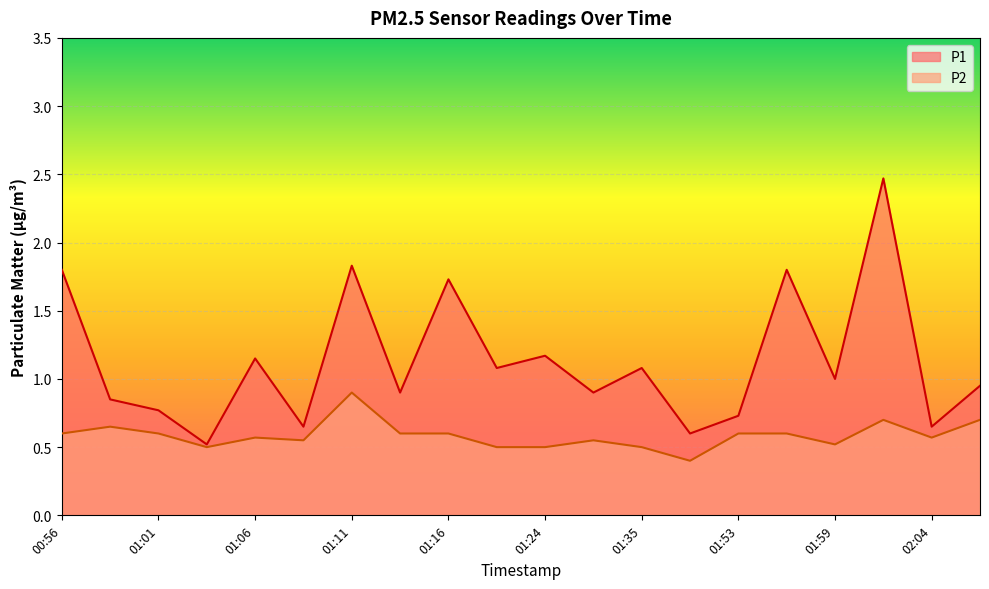

True or false: P2 and P1 intersect in this chart.

False